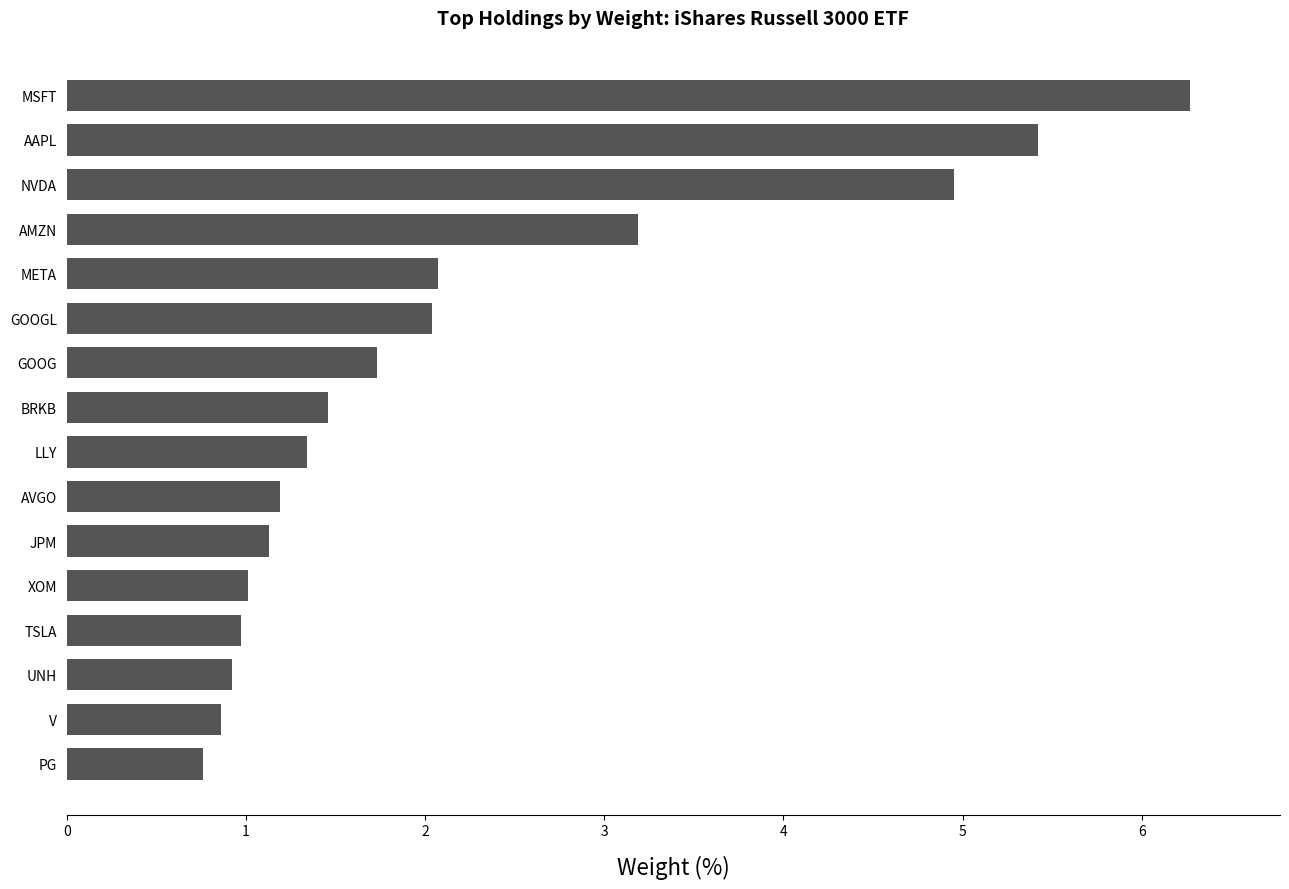

Which has a higher value, AMZN or NVDA?

NVDA